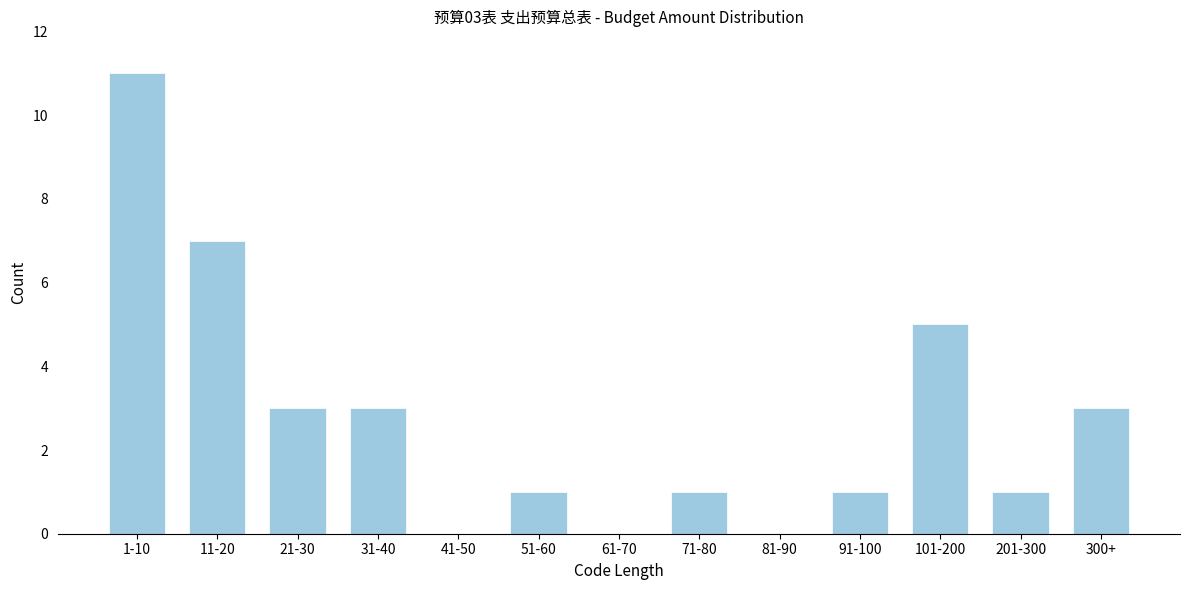

Reading right to left, what are all the values shown in this chart?

300+=3	201-300=1	101-200=5	91-100=1	81-90=0	71-80=1	61-70=0	51-60=1	41-50=0	31-40=3	21-30=3	11-20=7	1-10=11